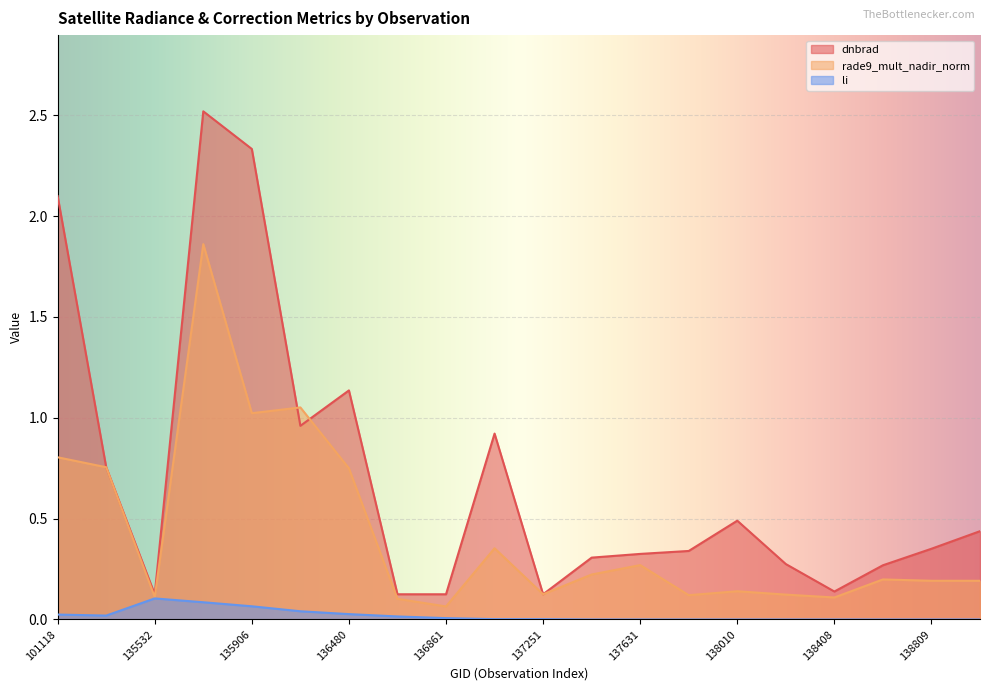

Does the chart display data point markers on the line(s)?

No